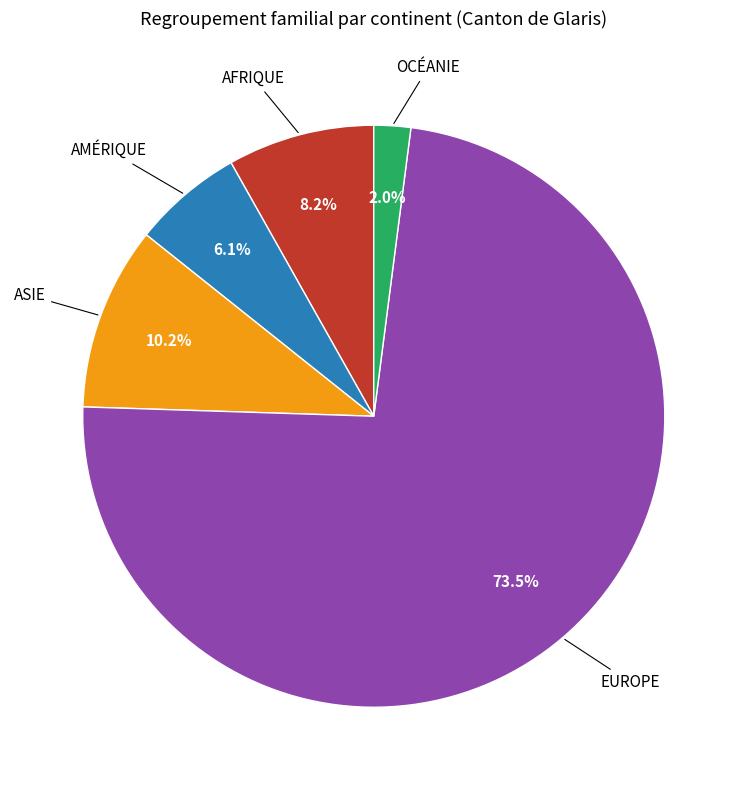

Is there a majority slice in this chart?

Yes